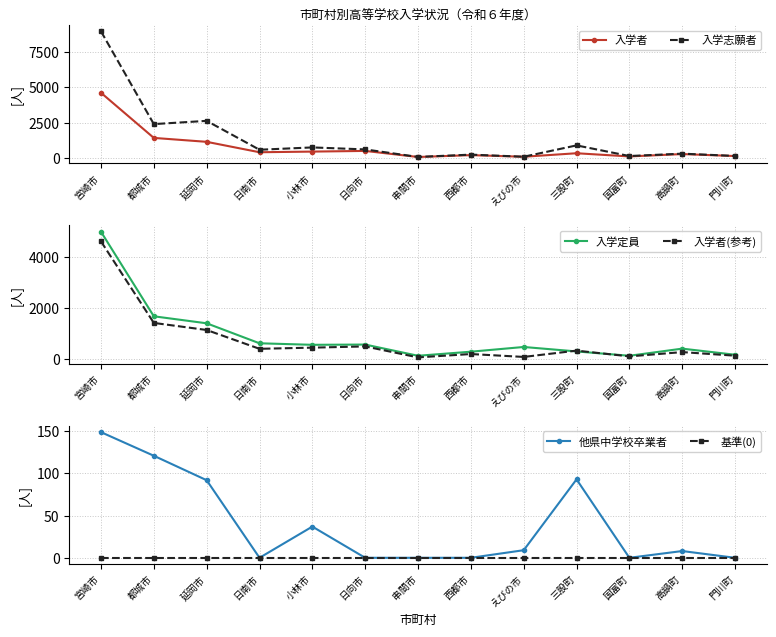

List the labels in order of 基準(0) value, smallest first.

宮崎市, 都城市, 延岡市, 日南市, 小林市, 日向市, 串間市, 西都市, えびの市, 三股町, 国富町, 高鍋町, 門川町